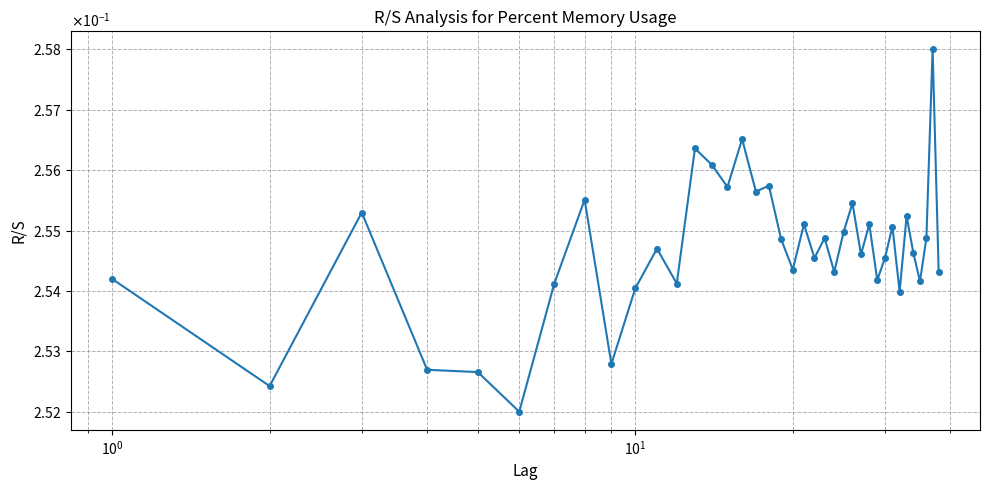

Is this an area chart (filled region under the line)?

No